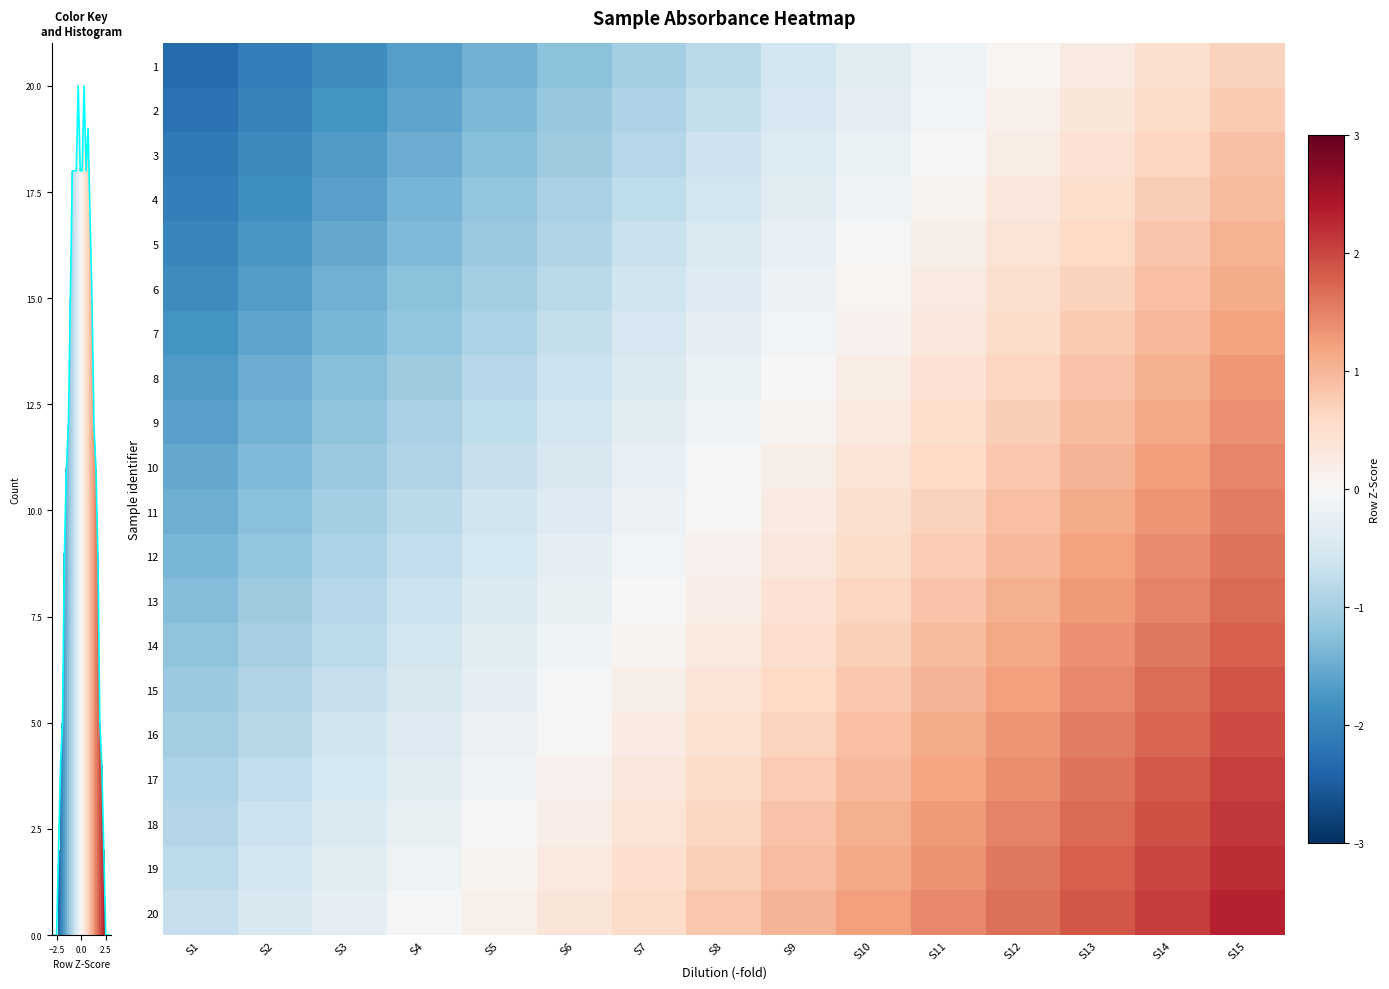

How many values in 14 are below zero?

6